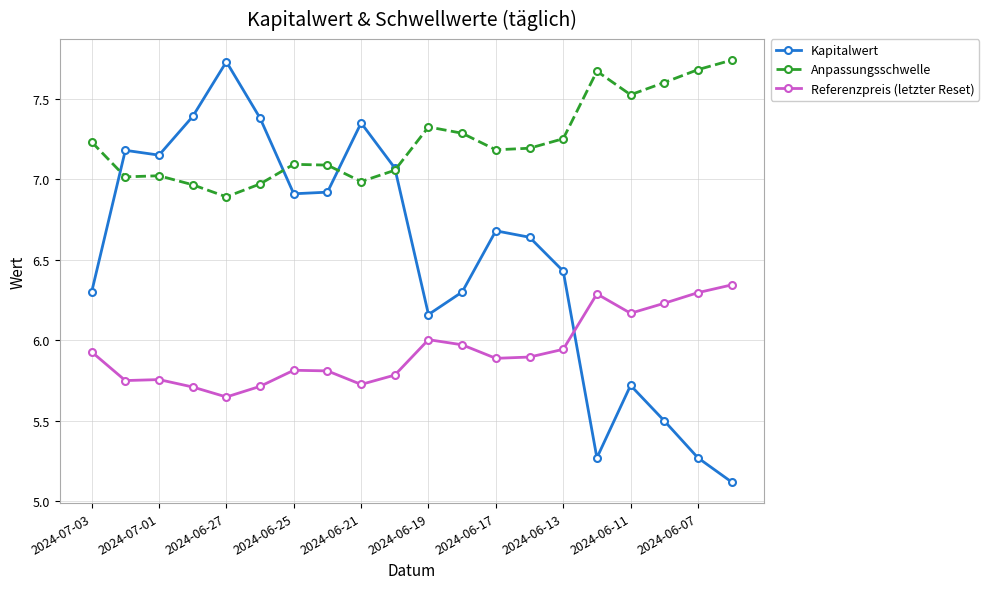

What is the smallest value displayed?

5.1